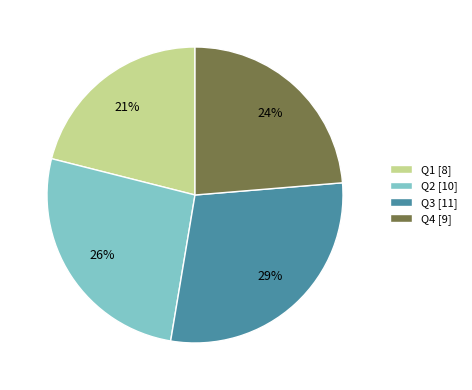

To the nearest percent, what is the combined percentage of Q1 and Q3?

50%